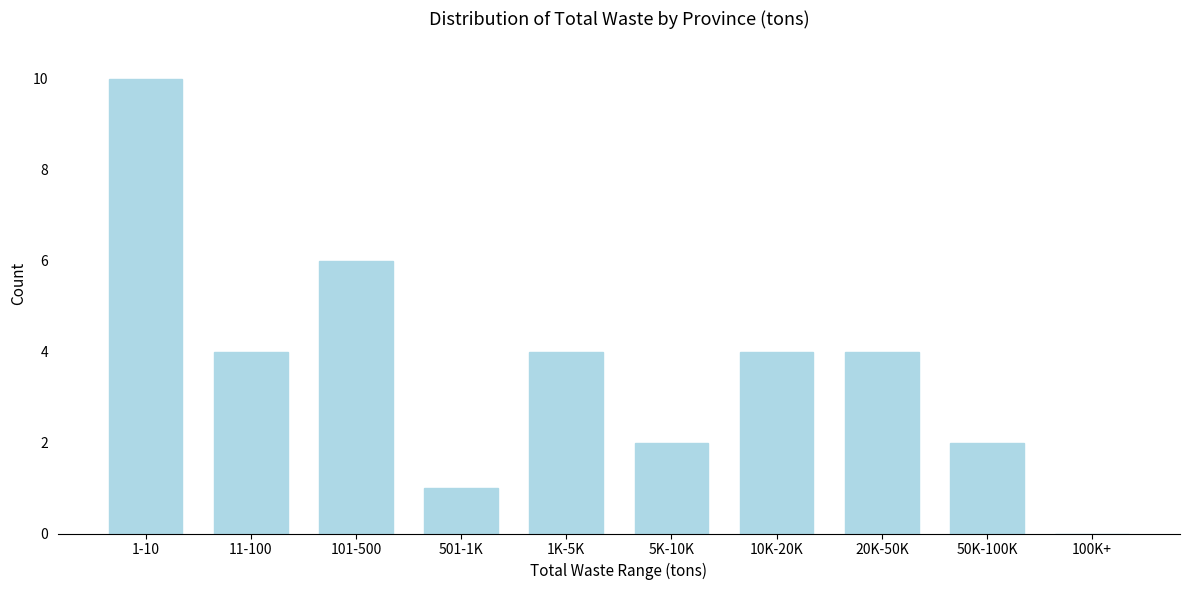

Reading left to right, transcribe all the data shown in this chart.

1-10=10	11-100=4	101-500=6	501-1K=1	1K-5K=4	5K-10K=2	10K-20K=4	20K-50K=4	50K-100K=2	100K+=0